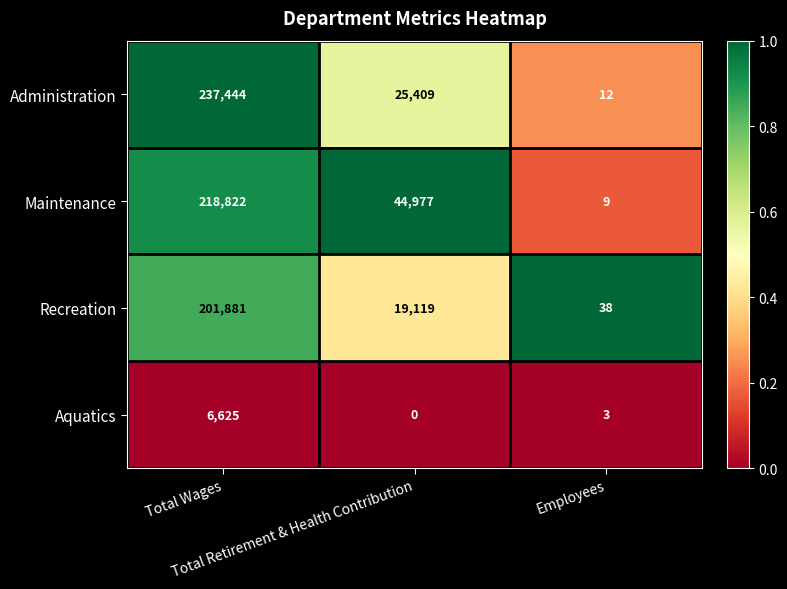

What is the minimum value for Recreation?

38